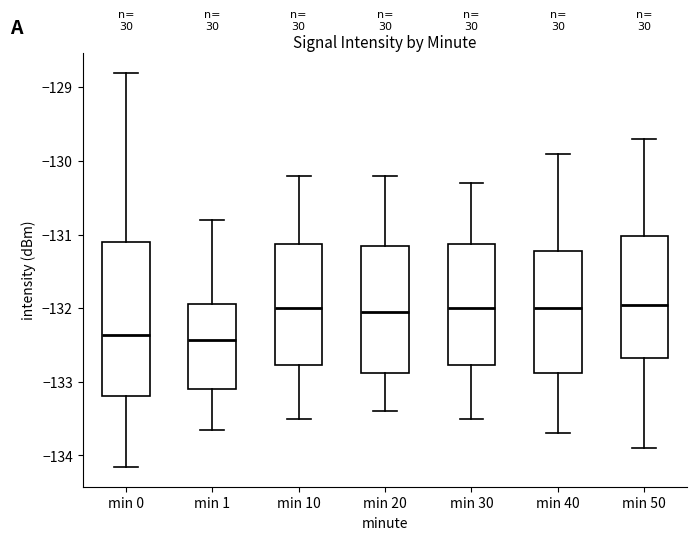

Reading left to right, transcribe this box plot: for each box, give where its median line is, the range the box spans, and where its two whiskers end, as read against the y-axis. The values are not printed on the chart, so give them approximately, as read against the axis.

min 0: median -132.4, box -133.2 to -131.1, whiskers -134.2 to -128.8
min 1: median -132.4, box -133.1 to -131.9, whiskers -133.7 to -130.8
min 10: median -132.0, box -132.8 to -131.1, whiskers -133.5 to -130.2
min 20: median -132.0, box -132.9 to -131.1, whiskers -133.4 to -130.2
min 30: median -132.0, box -132.8 to -131.1, whiskers -133.5 to -130.3
min 40: median -132.0, box -132.9 to -131.2, whiskers -133.7 to -129.9
min 50: median -131.9, box -132.7 to -131.0, whiskers -133.9 to -129.7